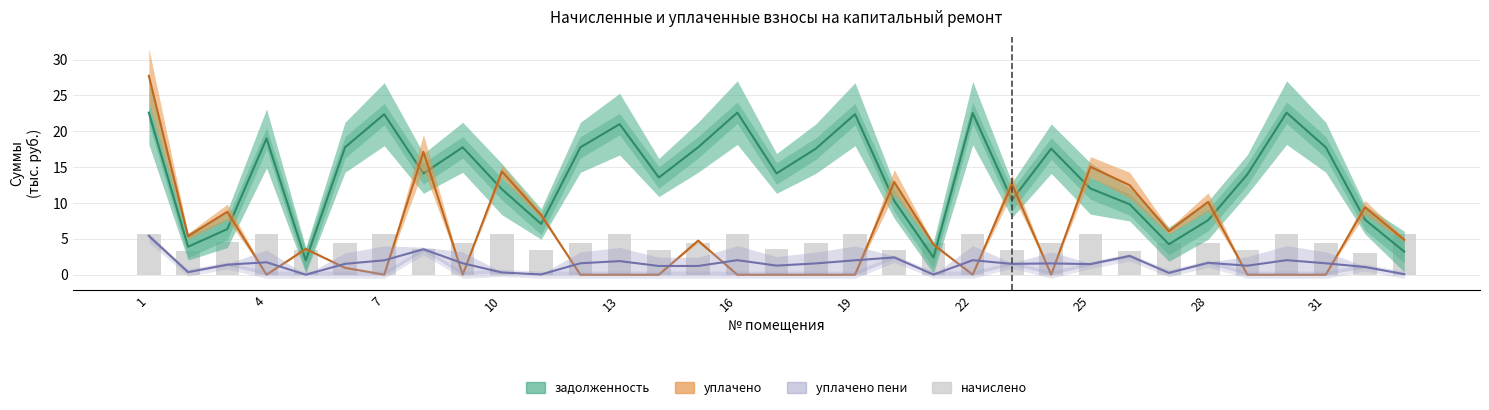

Reading left to right, extract all data points from this chart.

5.7	3.4	4.5	5.6	3.5	4.4	5.6	3.5	4.4	5.7	3.4	4.4	5.7	3.4	4.4	5.7	3.5	4.4	5.6	3.5	4.4	5.6	3.5	4.4	5.7	3.3	4.4	4.4	3.5	5.7	4.4	3.0	5.6